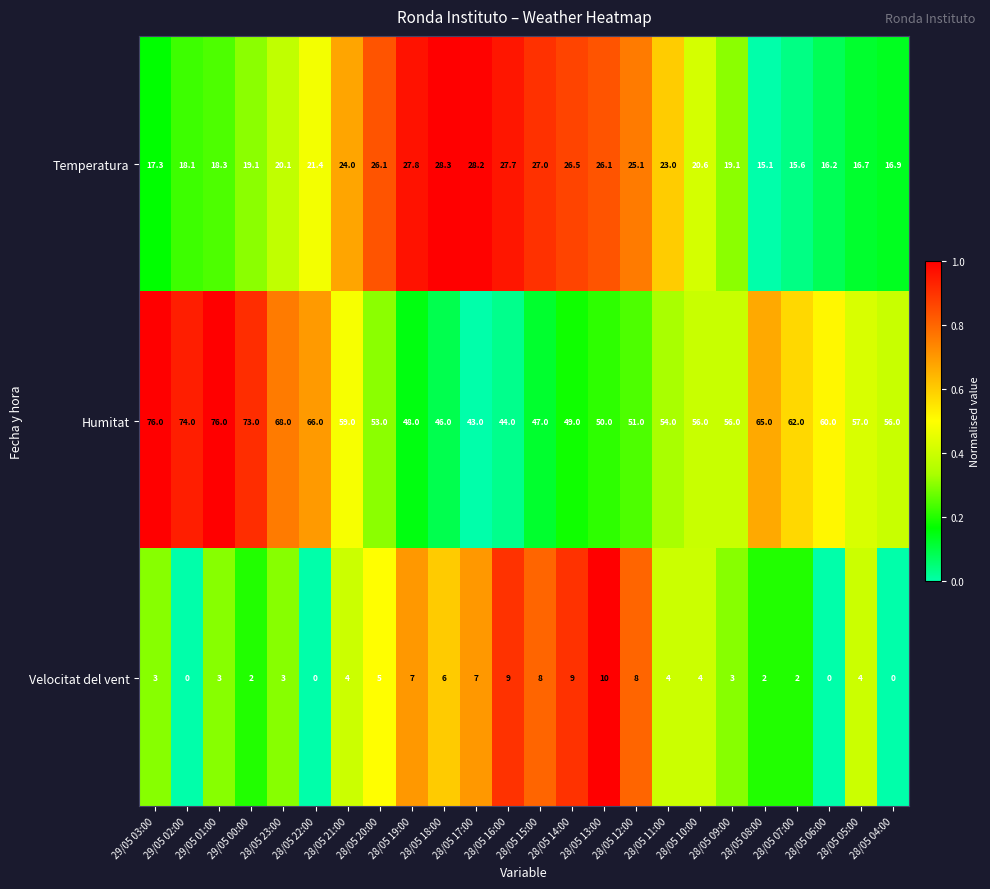

What is the difference between the second highest and second lowest values in the Humitat series?

32.0